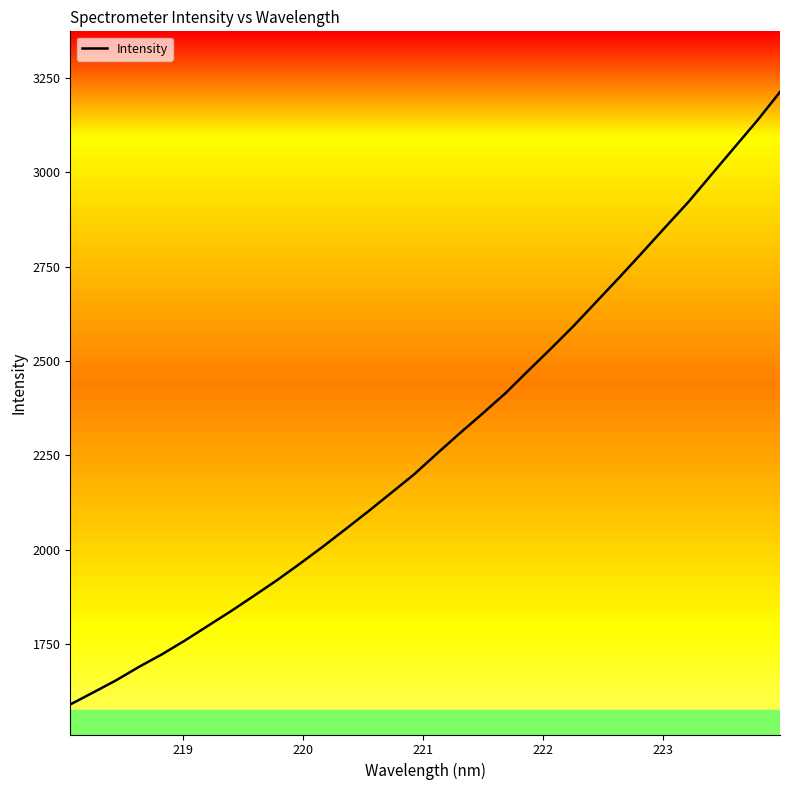

What is the difference between the maximum and minimum values?

1621.8